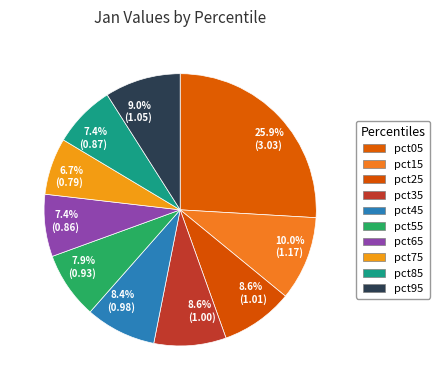

Is it true that pct65 is 7% of the pie?

True